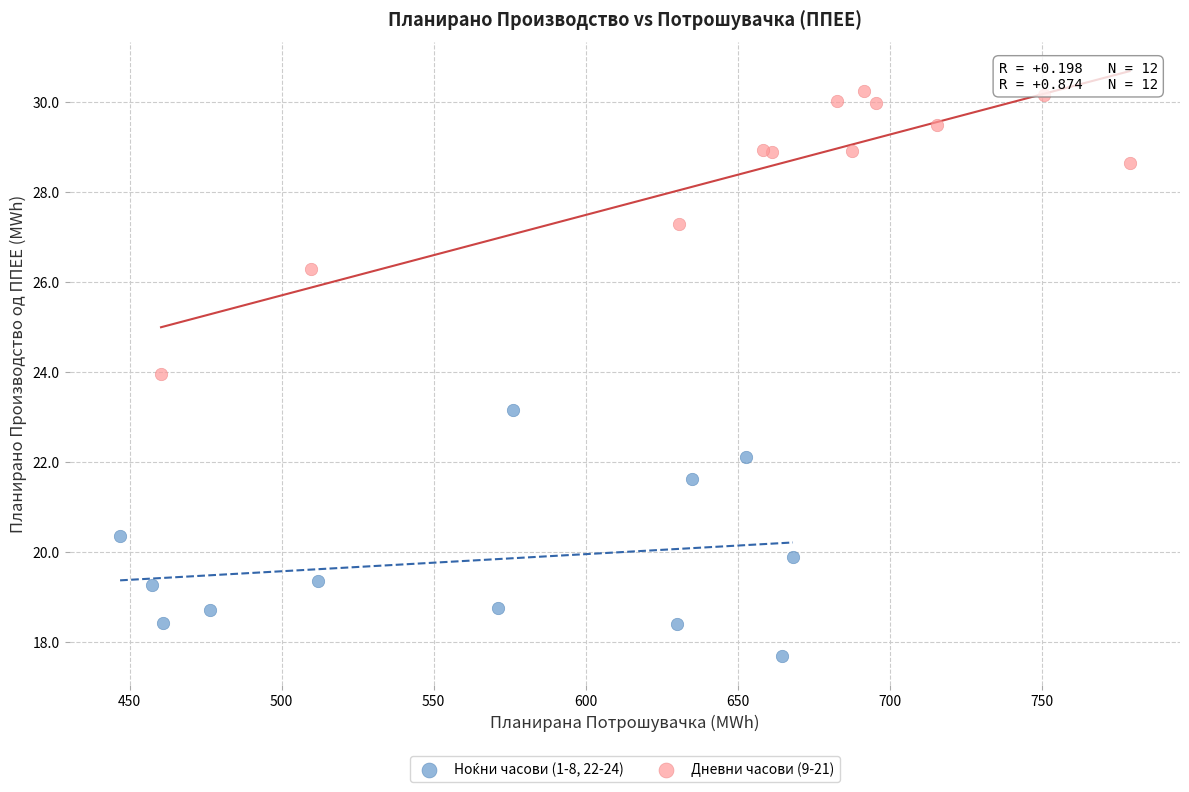

Which series reaches the maximum Y coordinate?

Дневни часови (9-21)